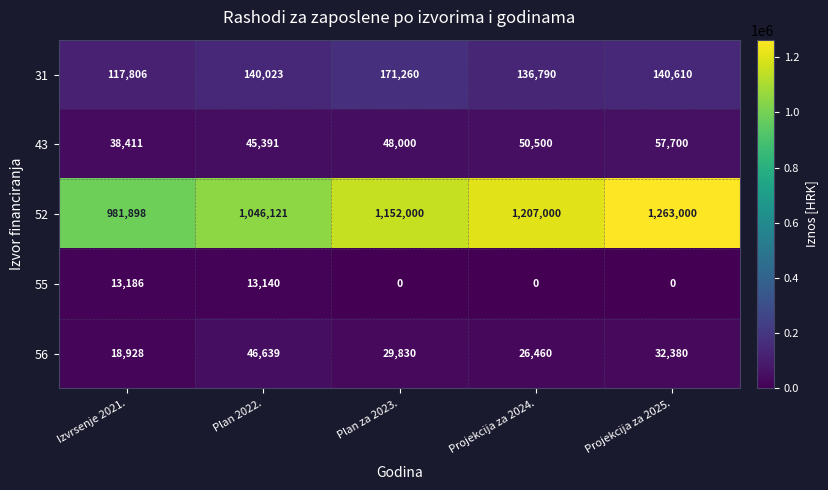

What is the highest value of the 43 series?

57700